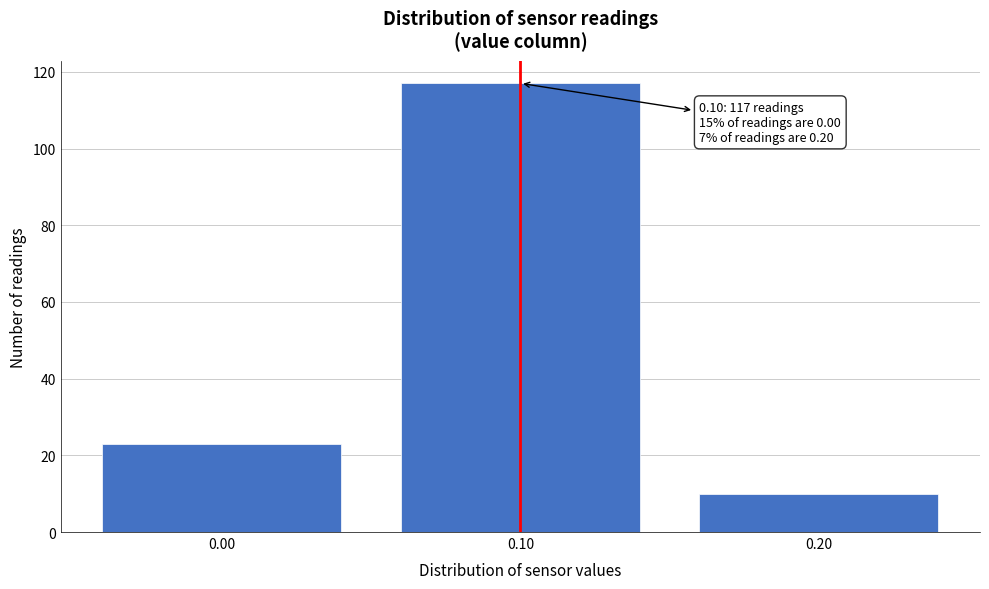

Reading left to right, list all the values displayed in this chart.

23	117	10